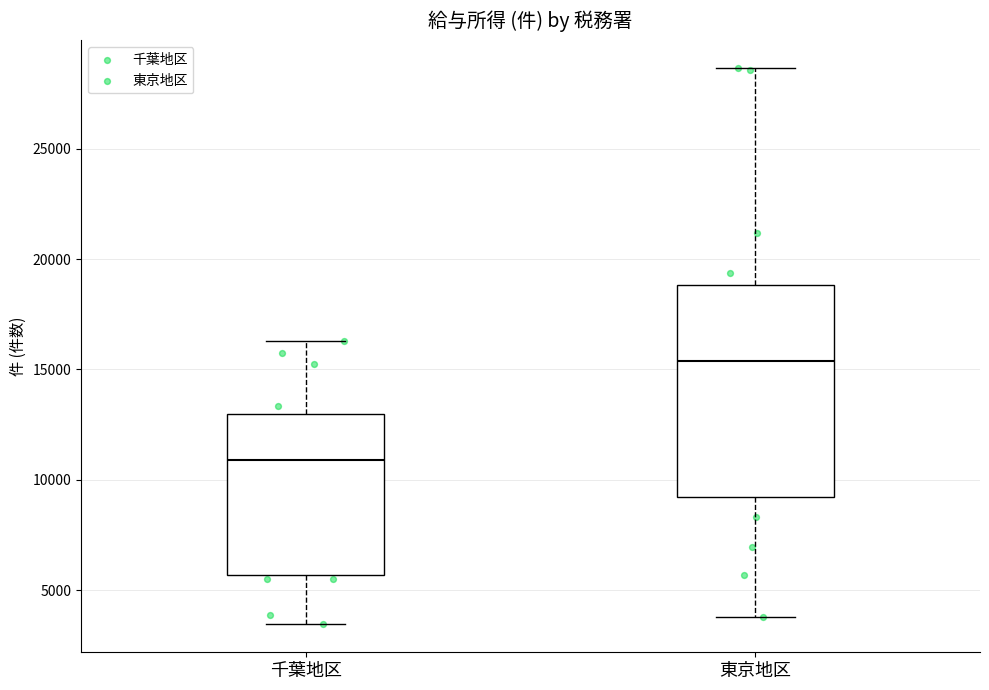

Reading left to right, read every box against the y-axis: the position of its median line, the range the box covers, and the ends of its whiskers. The values are not printed on the chart, so give them approximately, as read against the axis.

千葉地区: median 11000, box 5500 to 13000, whiskers 3500 to 16500
東京地区: median 15500, box 9000 to 19000, whiskers 4000 to 28500